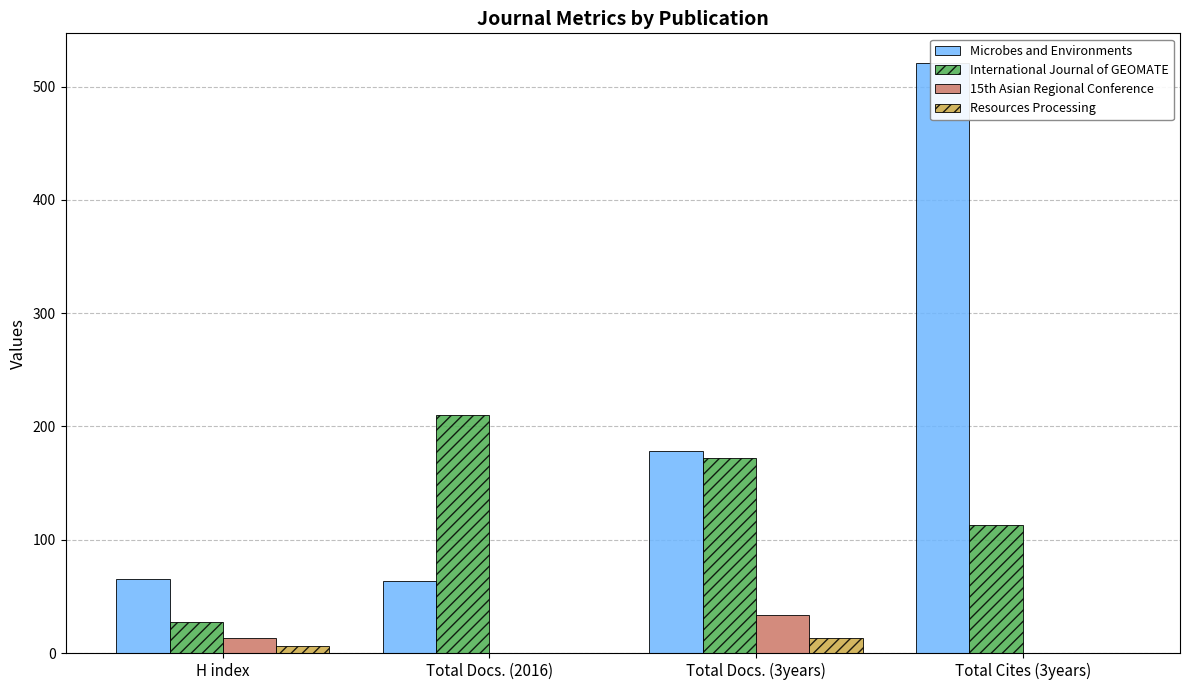

What position from the left is H index?

1